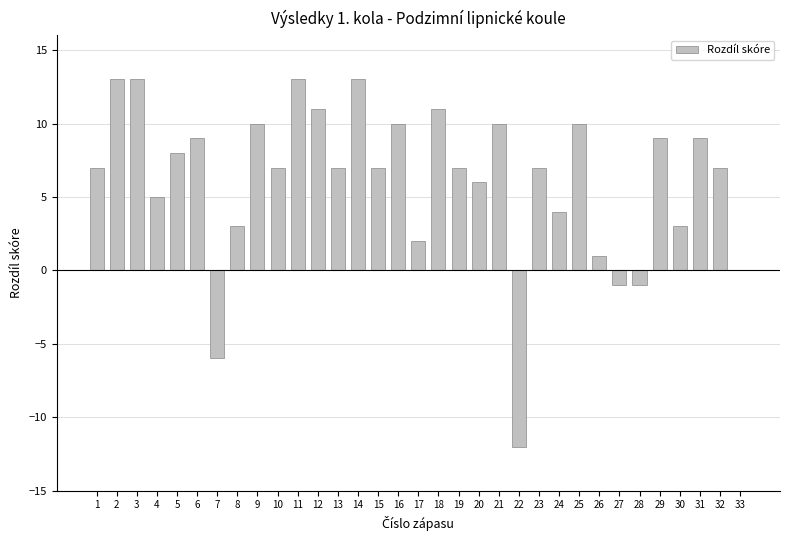

Count the number of data series in this chart.

1